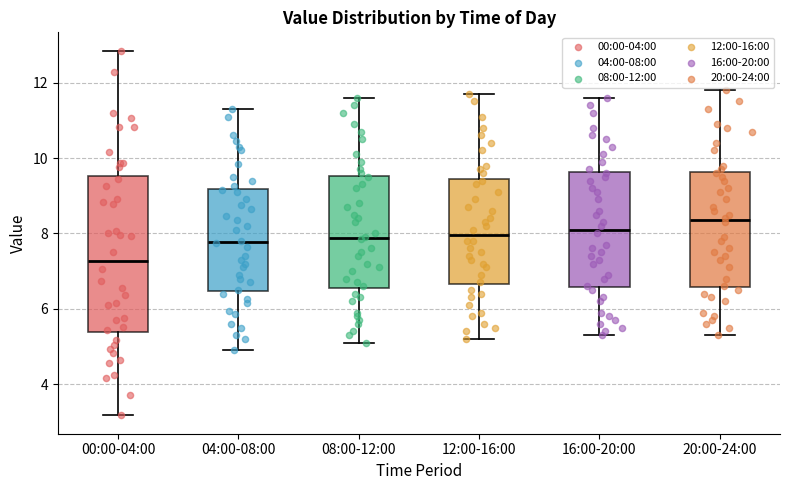

Comparing the boxes themselves (not the whiskers), which one is the tallest?

00:00-04:00